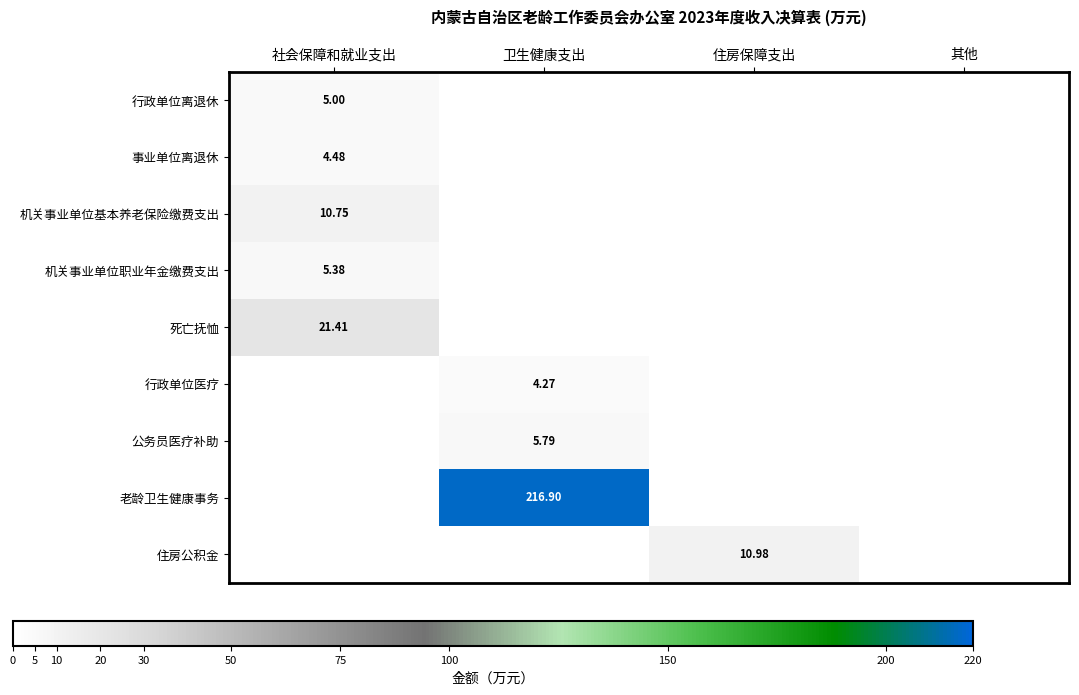

Is the value of 死亡抚恤 at 社会保障和就业支出 greater than the value of 住房公积金 at 住房保障支出?

Yes